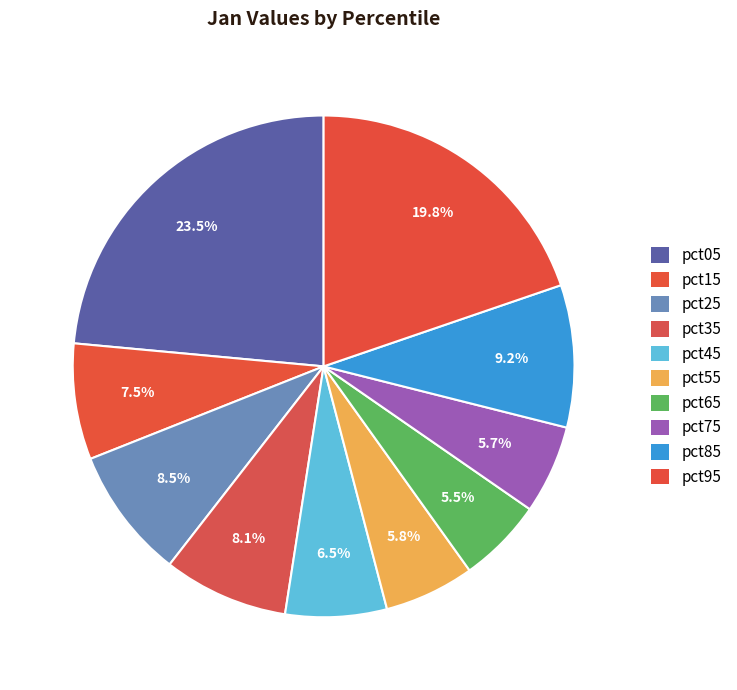

To the nearest percent, what percentage of the pie is pct65?

5%